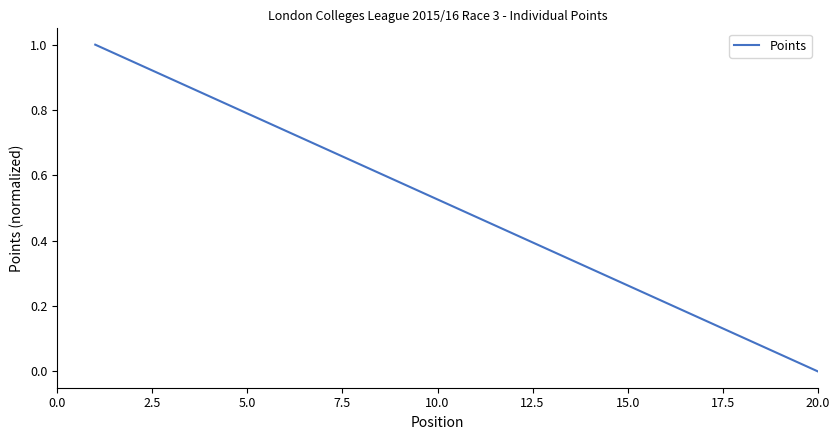

What is the difference between the maximum and minimum values?

1.0